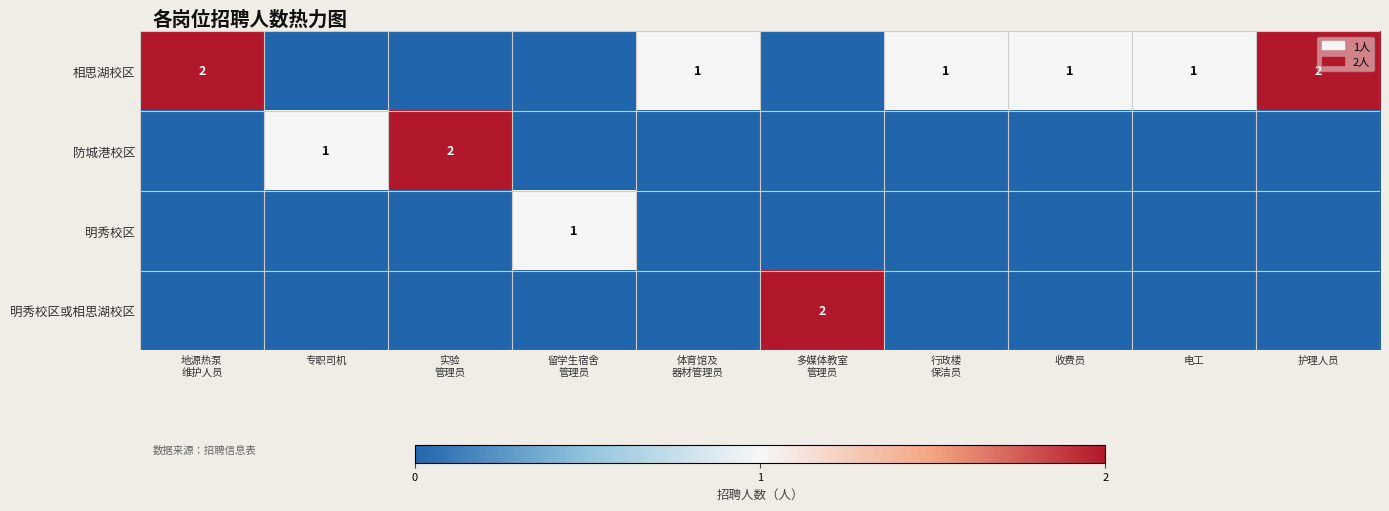

True or false: 相思湖校区 has a value of 2 at 护理人员.

True